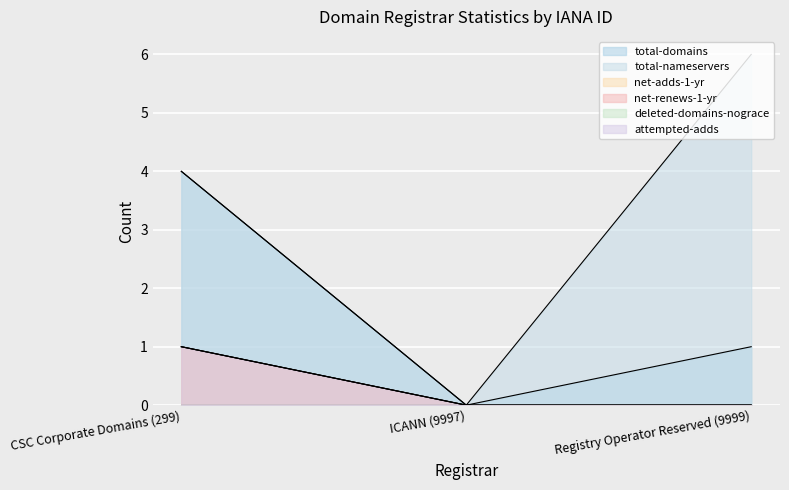

How many data points does each series have?

3